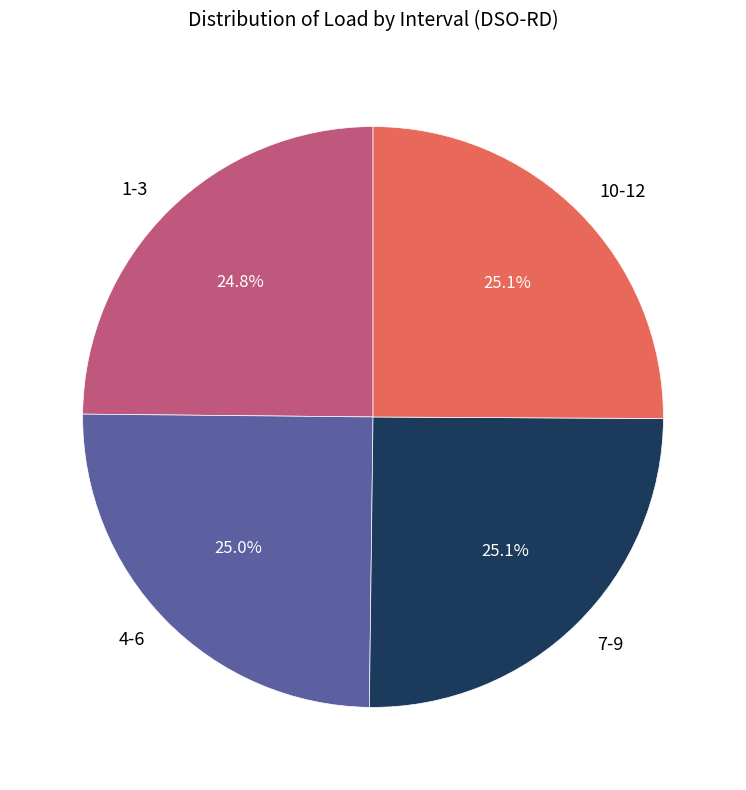

Does 1-3 represent more than half of the total?

No